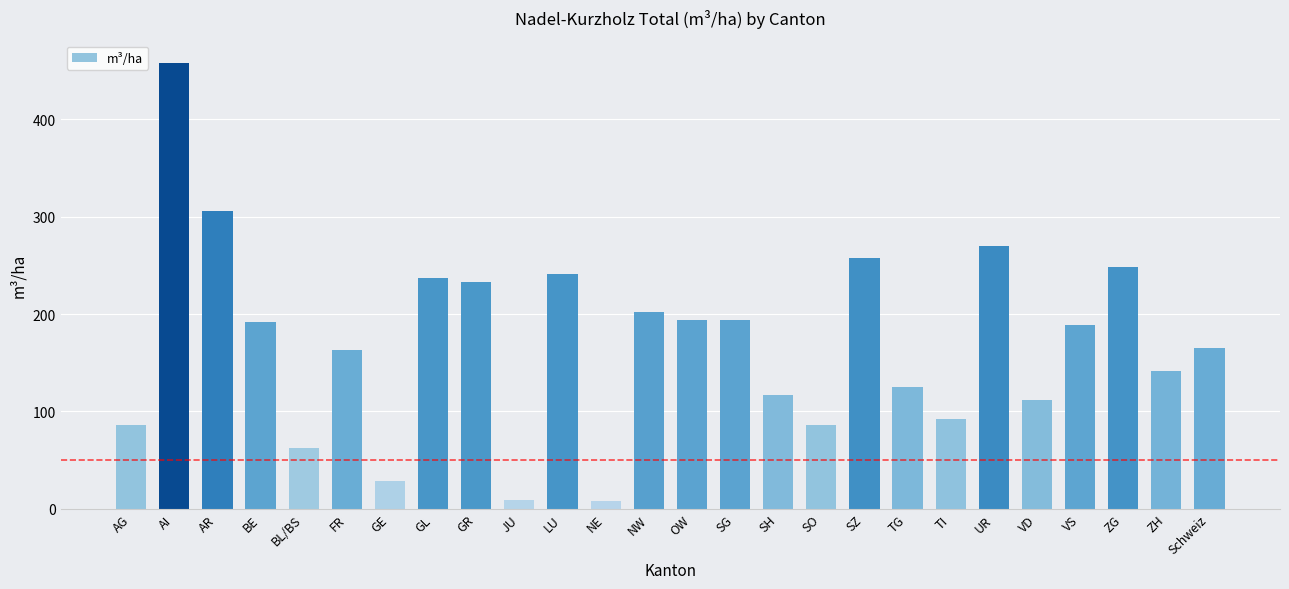

What is the sum of all values?

4417.0